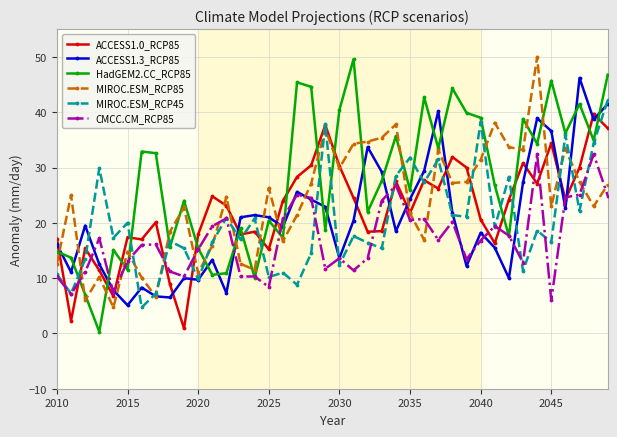

True or false: HadGEM2.CC_RCP85 has more than 1 points higher than both neighbors.

True